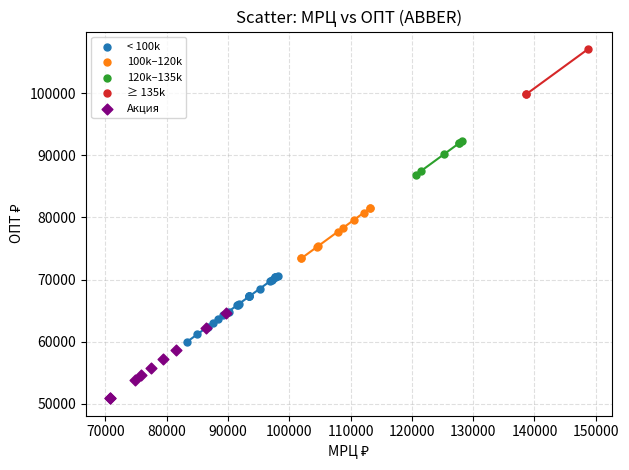

Which series reaches the minimum Y coordinate?

Акция